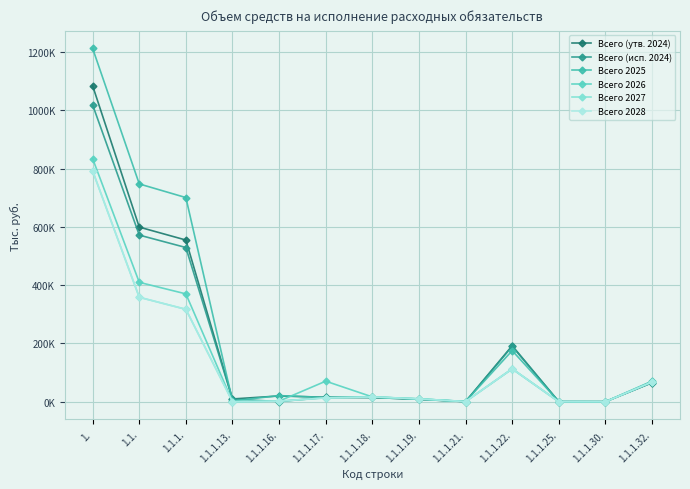

What is the difference between the maximum and second lowest values in the Всего 2026 series?

834068.6